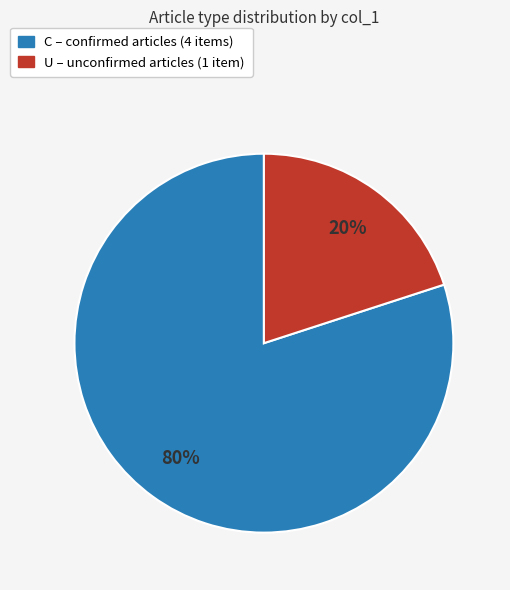

To the nearest percent, what is the average slice percentage?

50%